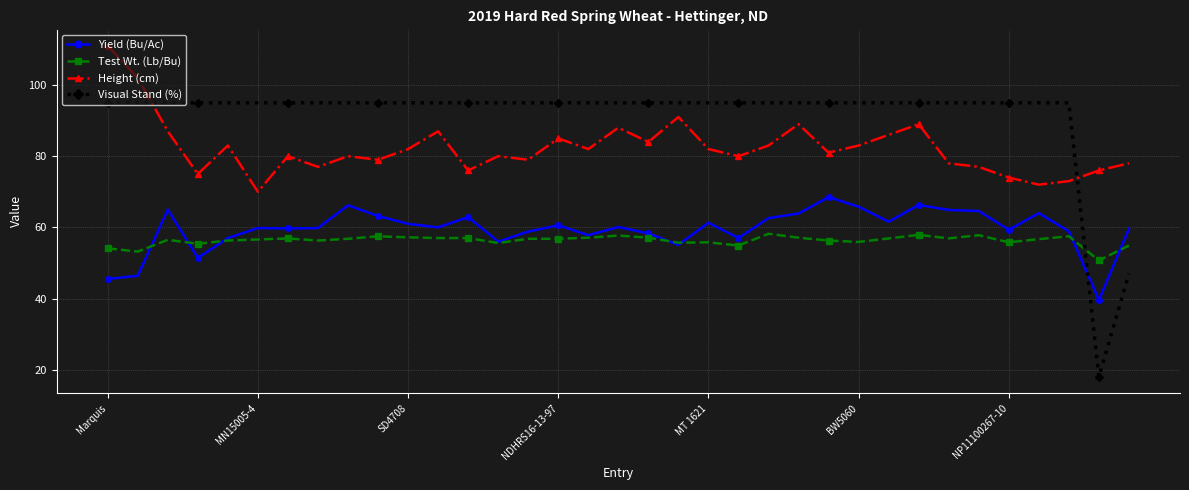

What is the highest value of the Height (cm) series?

111.0